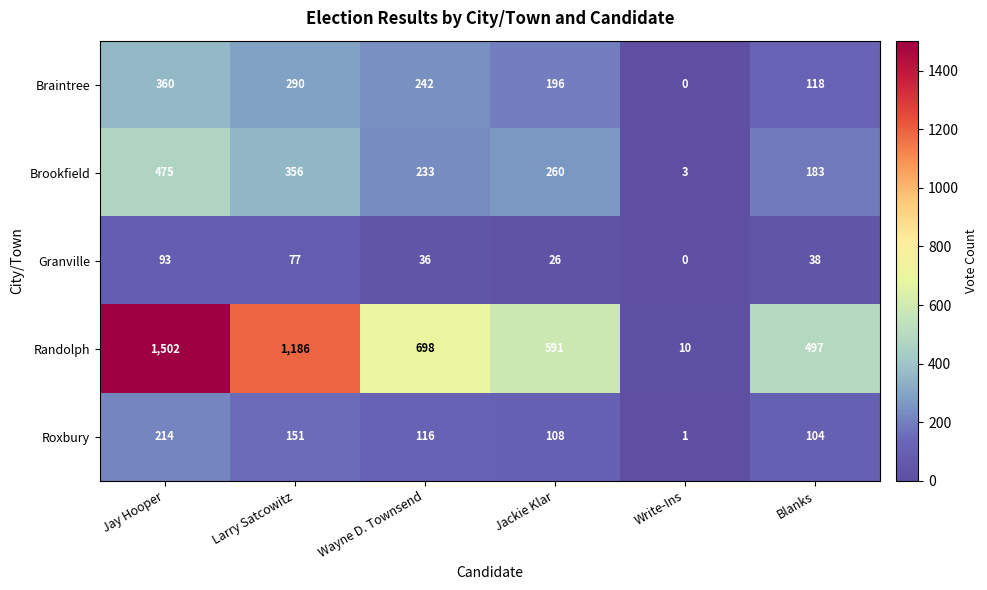

What is the maximum value shown in the chart?

1502